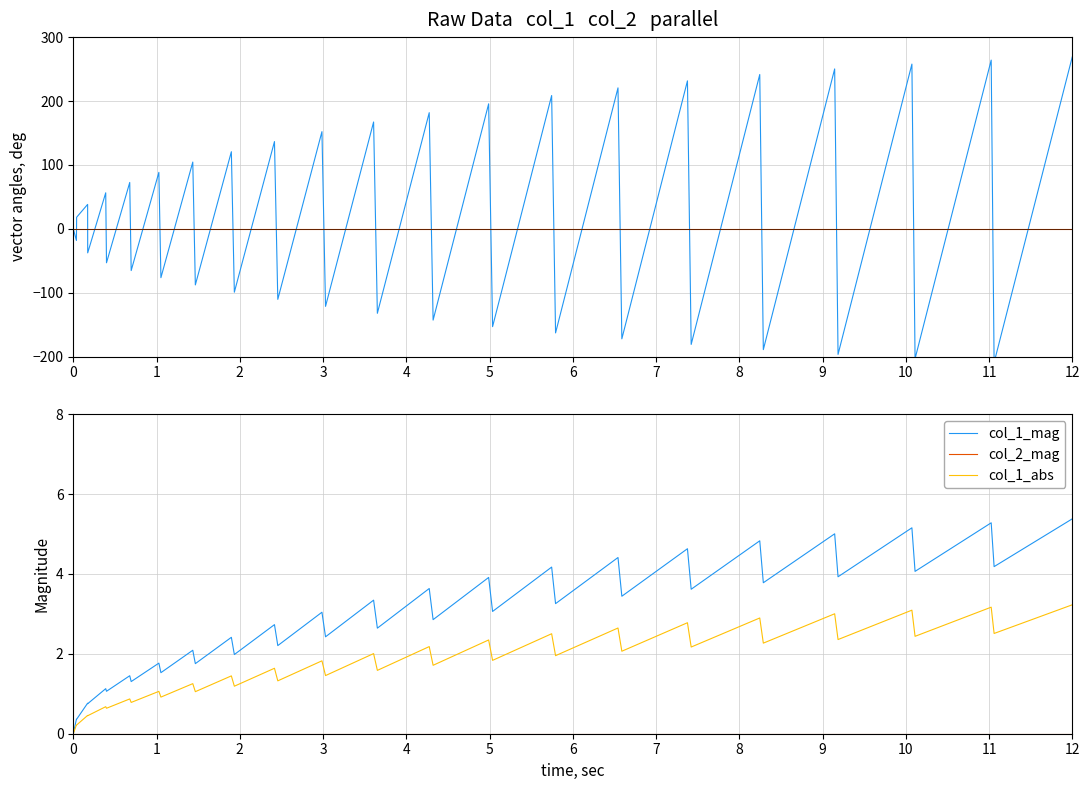

What is the difference between the maximum and minimum values in the col_1_abs series?

3.2